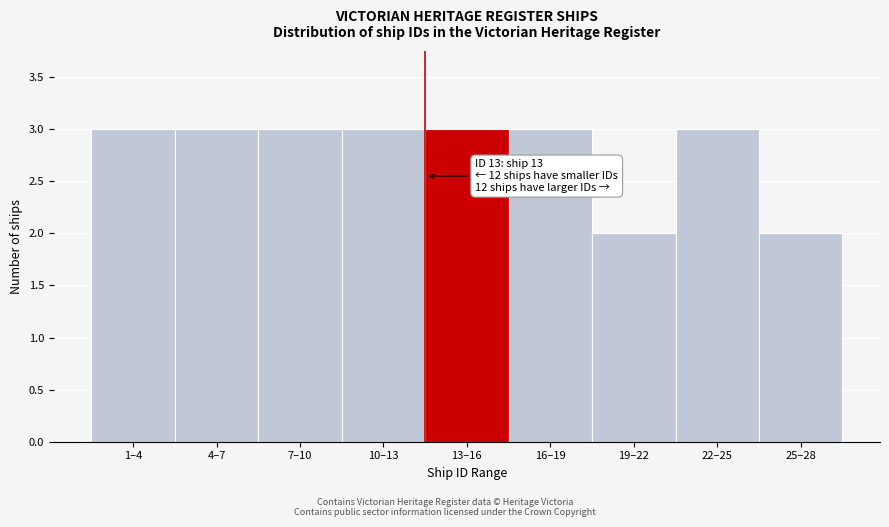

Reading left to right, list all the values displayed in this chart.

3	3	3	3	3	3	2	3	2